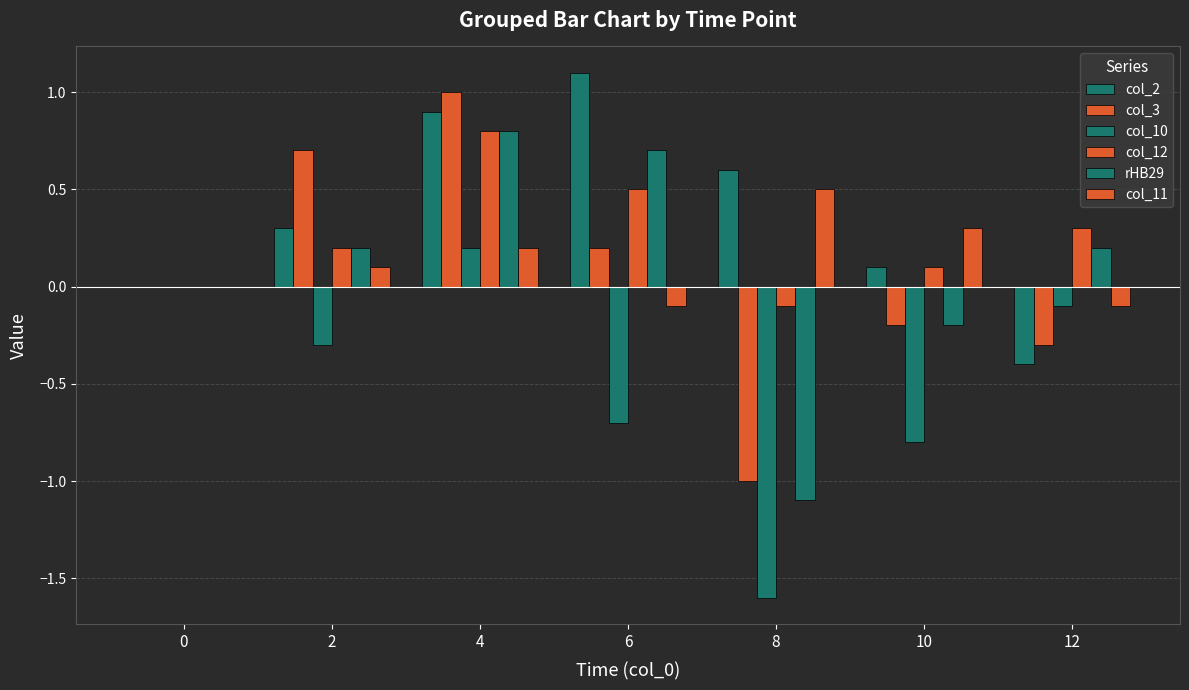

Rank the series by their maximum value, from lowest to highest.

col_10, col_11, col_12, rHB29, col_3, col_2